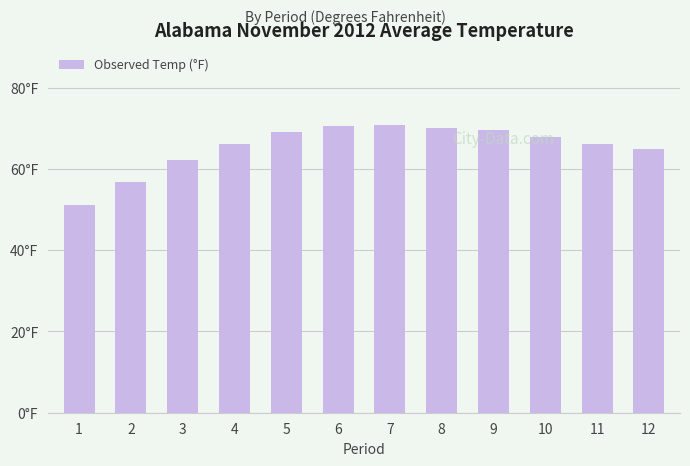

Are the bars horizontal?

No